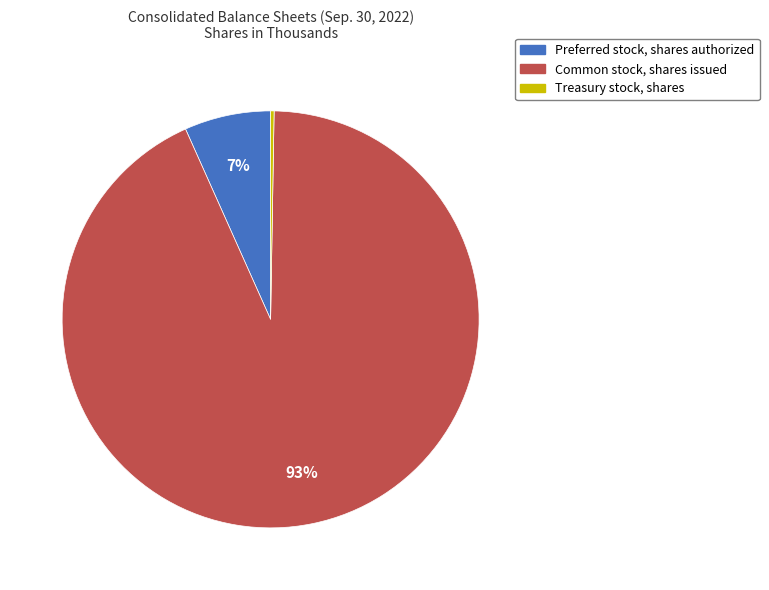

To the nearest percent, what is the combined percentage of Common stock, shares issued and Preferred stock, shares authorized?

100%